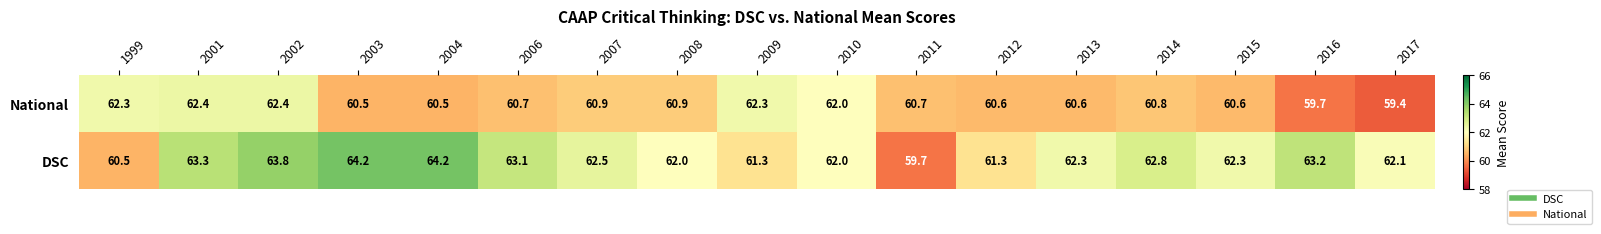

What is the difference between the National values at 2006 and 2002?

1.7